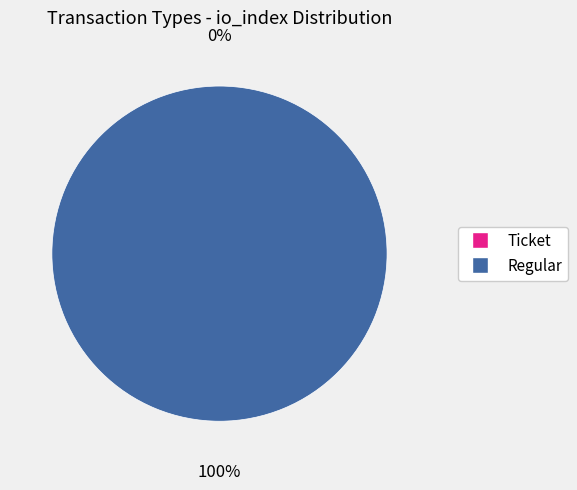

Between Regular and Ticket, which is larger?

Regular